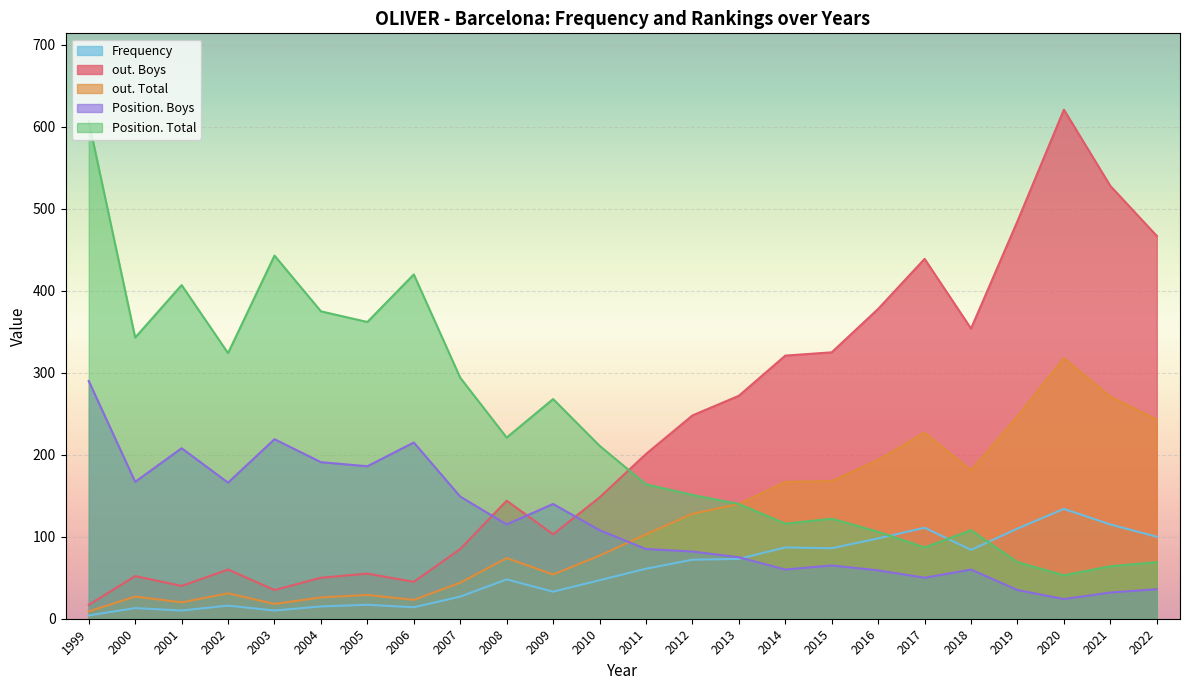

Reading left to right, extract all data points from this chart.

Position. Total: 1999=607	2000=343	2001=407	2002=324	2003=443	2004=375	2005=362	2006=420	2007=294	2008=221	2009=268	2010=211	2011=164	2012=151	2013=140	2014=116	2015=122	2016=106	2017=87	2018=108	2019=69	2020=53	2021=64	2022=69
Position. Boys: 1999=290	2000=167	2001=208	2002=166	2003=219	2004=191	2005=186	2006=215	2007=149	2008=115	2009=140	2010=108	2011=85	2012=82	2013=75	2014=60	2015=65	2016=59	2017=50	2018=60	2019=35	2020=24	2021=32	2022=36
Frequency: 1999=4	2000=13	2001=10	2002=16	2003=10	2004=15	2005=17	2006=14	2007=27	2008=48	2009=33	2010=47	2011=61	2012=72	2013=73	2014=87	2015=86	2016=98	2017=111	2018=84	2019=110	2020=134	2021=115	2022=100
out. Total: 1999=9	2000=27	2001=20	2002=31	2003=18	2004=26	2005=29	2006=23	2007=44	2008=74	2009=54	2010=77	2011=103	2012=128	2013=140	2014=167	2015=168	2016=194	2017=227	2018=181	2019=247	2020=318	2021=271	2022=243
out. Boys: 1999=17	2000=52	2001=40	2002=60	2003=35	2004=50	2005=55	2006=45	2007=85	2008=144	2009=103	2010=148	2011=201	2012=248	2013=272	2014=321	2015=325	2016=378	2017=439	2018=354	2019=485	2020=621	2021=528	2022=467